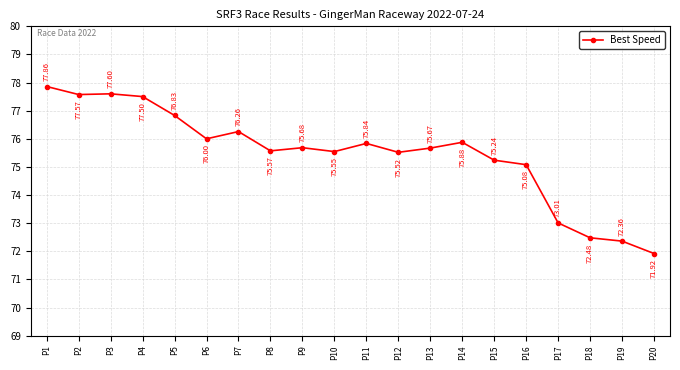

The chart shows a value of 71.9 at P20. True or false?

True